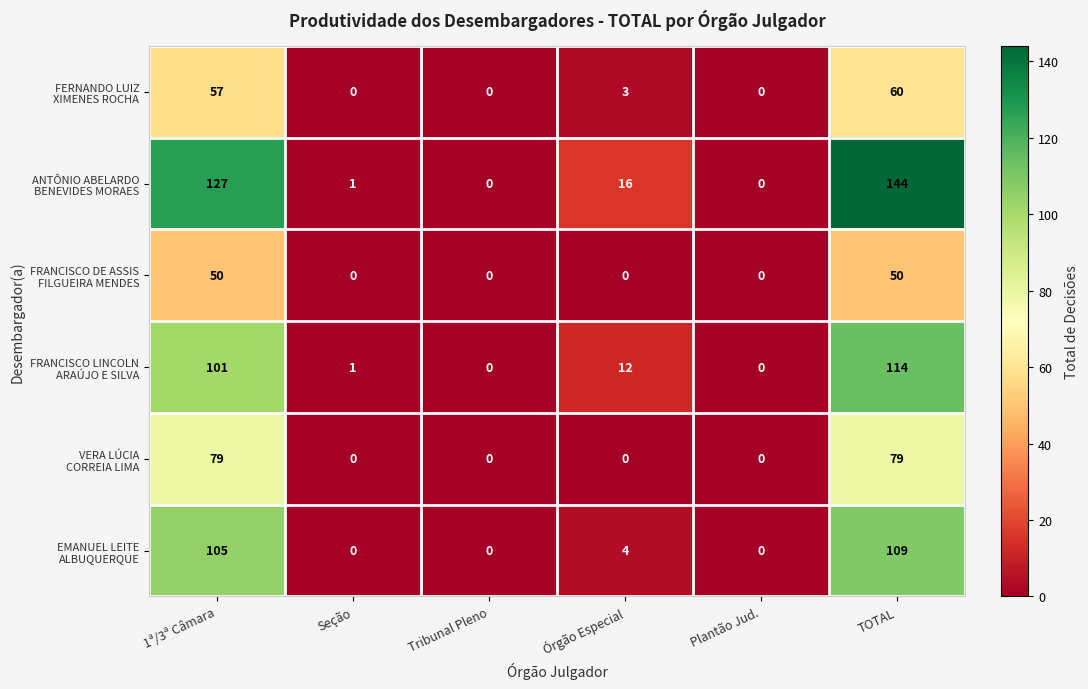

What is the greatest value displayed?

144